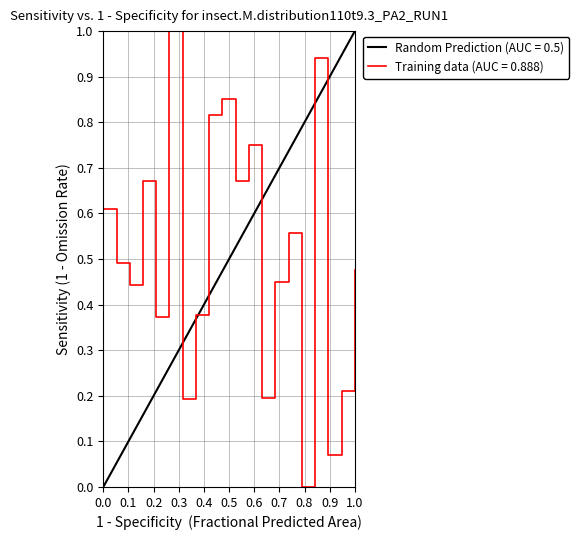

How many data points does each series have?

20